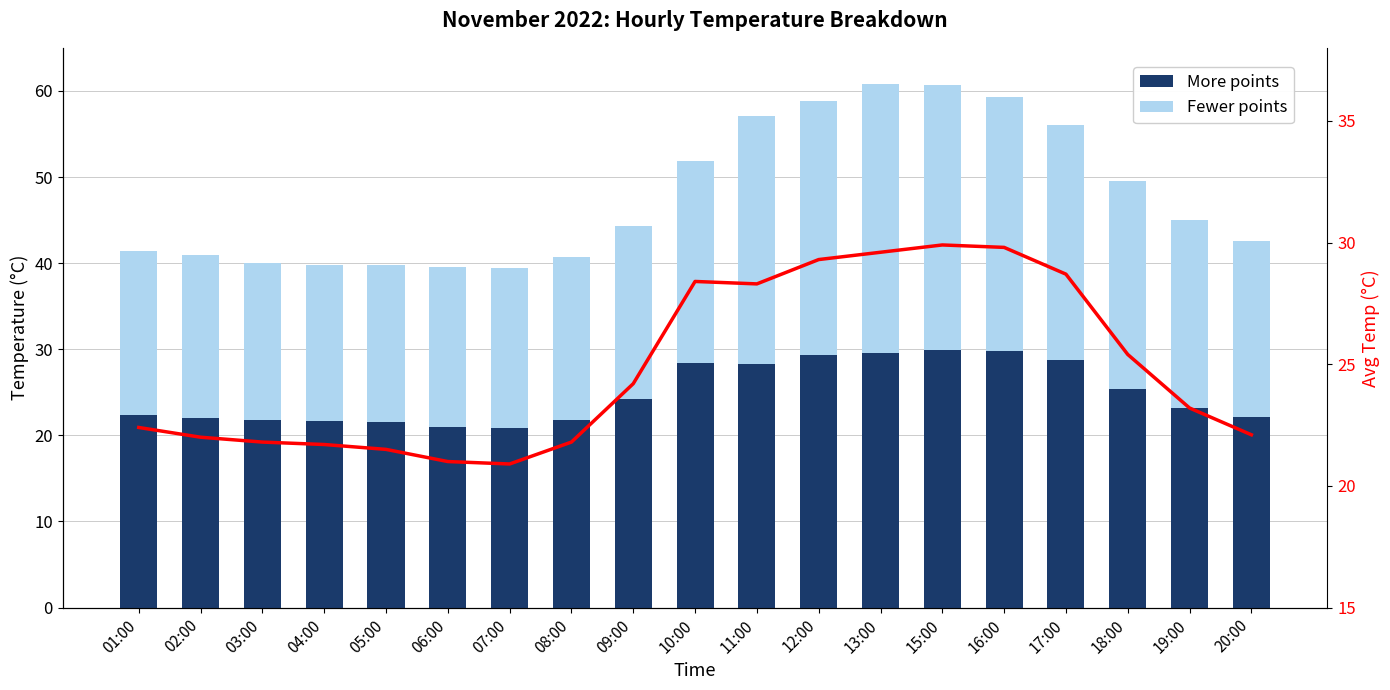

At which category is the sum across all series the highest?

15:00